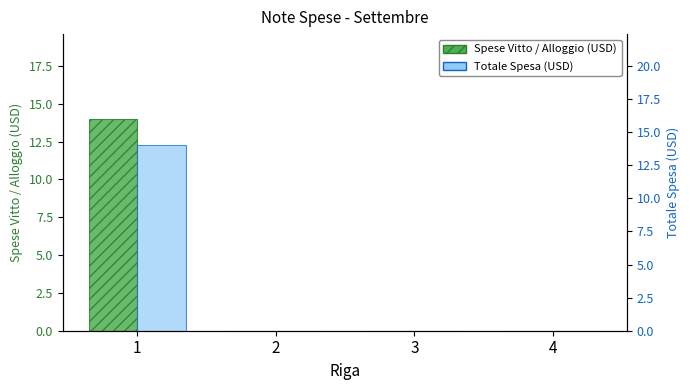

Reading left to right, what are all the values shown in this chart?

Spese Vitto / Alloggio (USD): 14	0	0	0
Totale Spesa (USD): 14	0	0	0